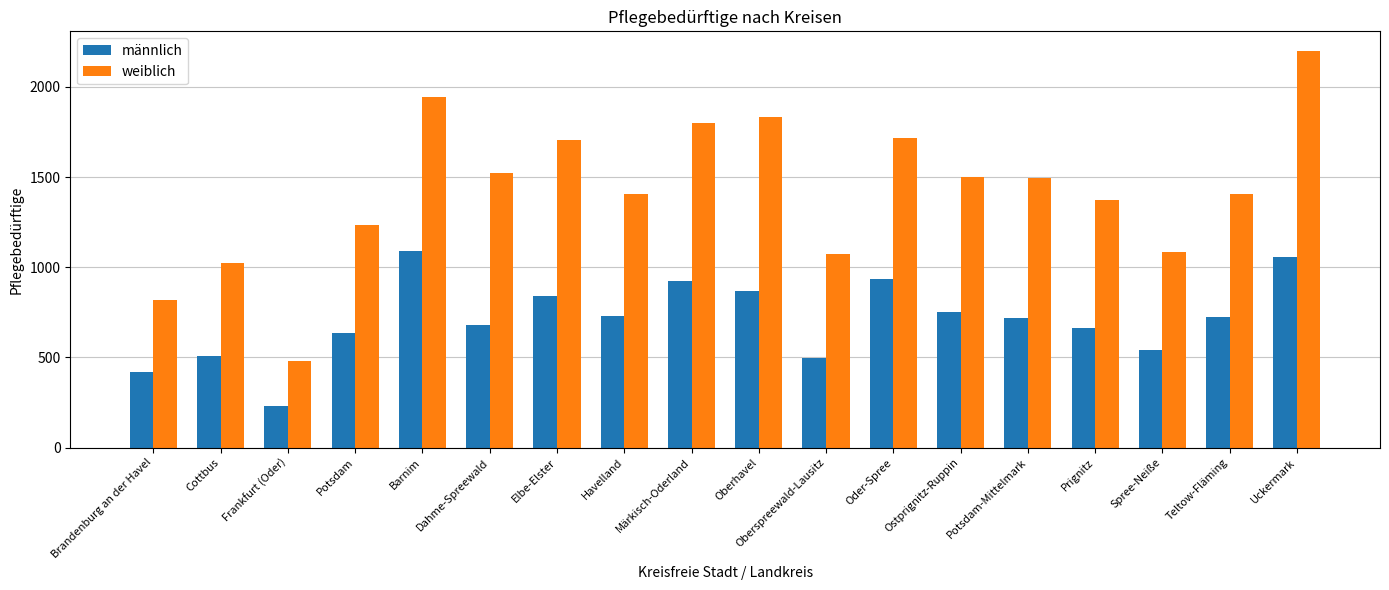

Does the chart contain stacked bars?

No